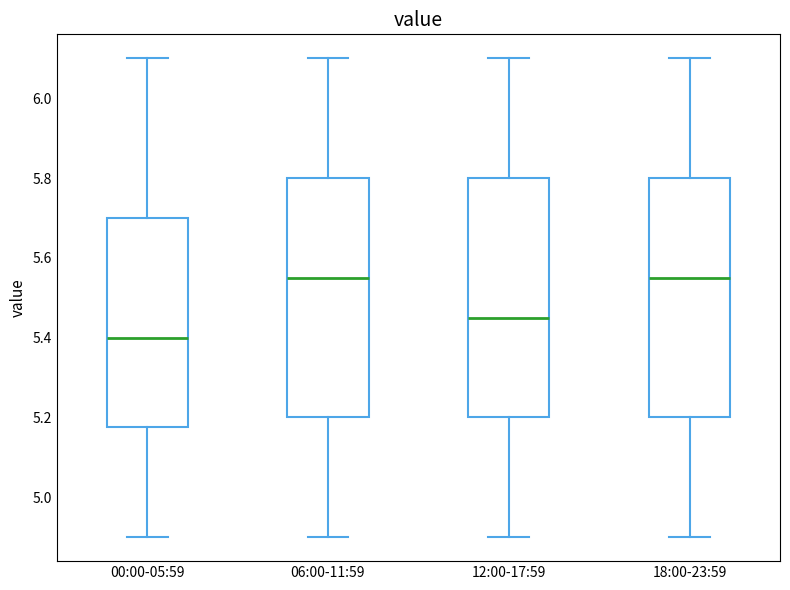

Which box's median line is the lowest?

00:00-05:59